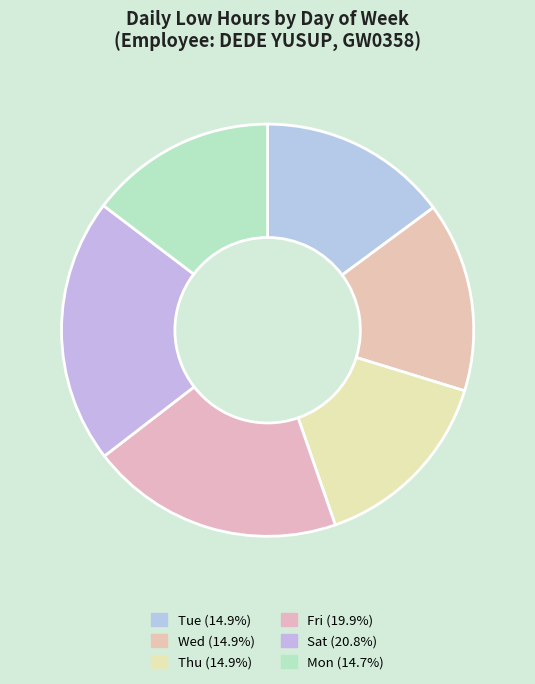

How many segments does this pie chart have?

6